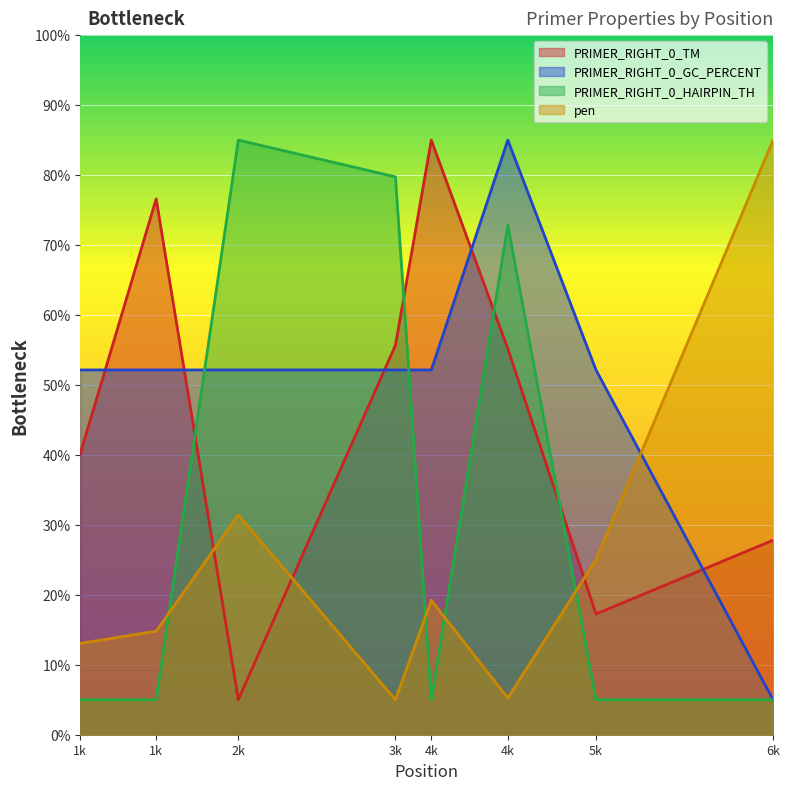

What is the highest value of the pen series?

85.0